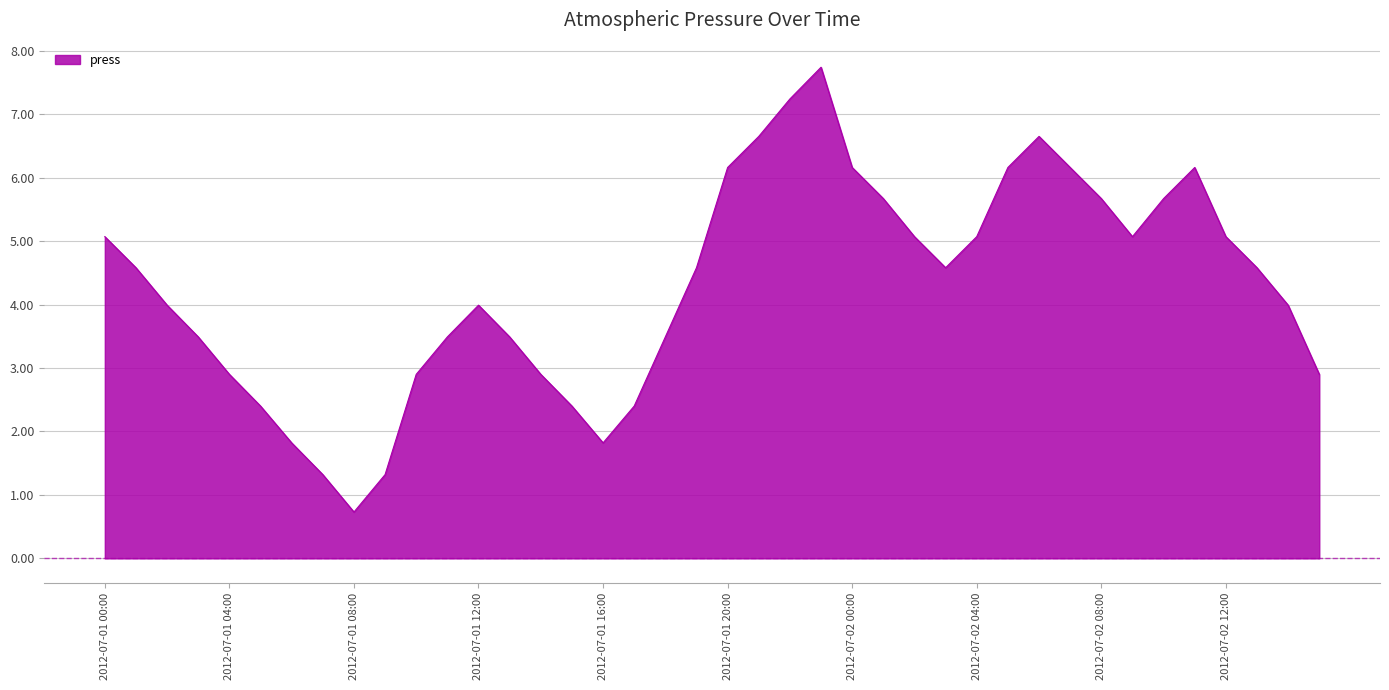

Rank the categories by value from lowest to highest.

2012-07-01 08:00, 2012-07-01 07:00, 2012-07-01 09:00, 2012-07-01 06:00, 2012-07-01 16:00, 2012-07-01 05:00, 2012-07-01 15:00, 2012-07-01 17:00, 2012-07-01 04:00, 2012-07-01 10:00, 2012-07-01 14:00, 2012-07-02 15:00, 2012-07-01 03:00, 2012-07-01 11:00, 2012-07-01 13:00, 2012-07-01 18:00, 2012-07-01 02:00, 2012-07-01 12:00, 2012-07-02 14:00, 2012-07-01 01:00, 2012-07-01 19:00, 2012-07-02 03:00, 2012-07-02 13:00, 2012-07-01 00:00, 2012-07-02 02:00, 2012-07-02 04:00, 2012-07-02 09:00, 2012-07-02 12:00, 2012-07-02 01:00, 2012-07-02 08:00, 2012-07-02 10:00, 2012-07-01 20:00, 2012-07-02 00:00, 2012-07-02 05:00, 2012-07-02 07:00, 2012-07-02 11:00, 2012-07-01 21:00, 2012-07-02 06:00, 2012-07-01 22:00, 2012-07-01 23:00